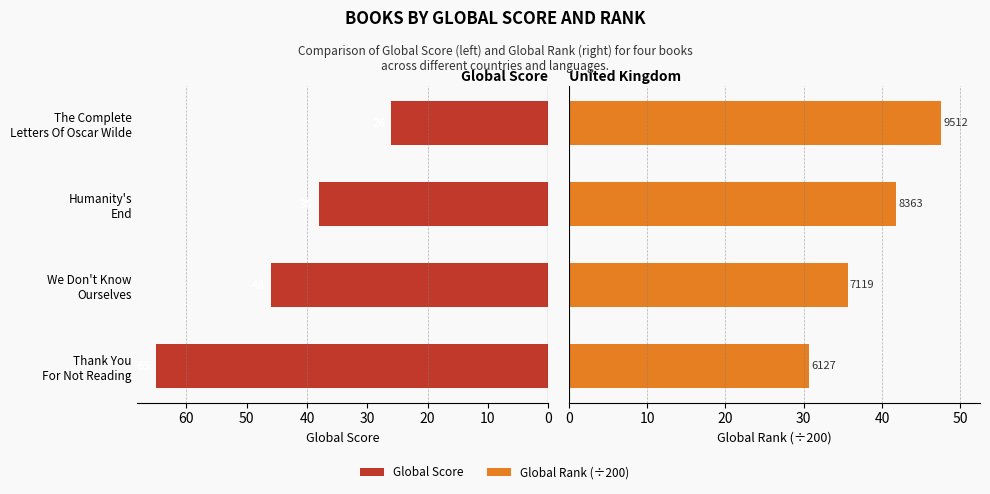

List the series in order of their overall mean, lowest first.

Global Rank (÷200), Global Score